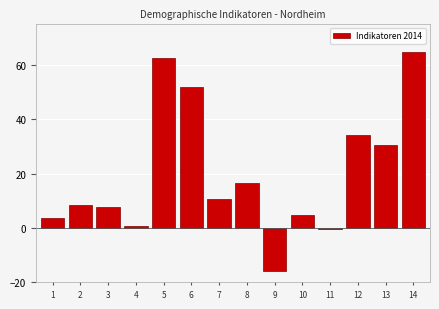

Reading left to right, list all the values displayed in this chart.

3.7	8.4	7.7	0.7	62.5	51.9	10.6	16.5	-15.8	4.9	-0.4	34.3	30.4	64.6